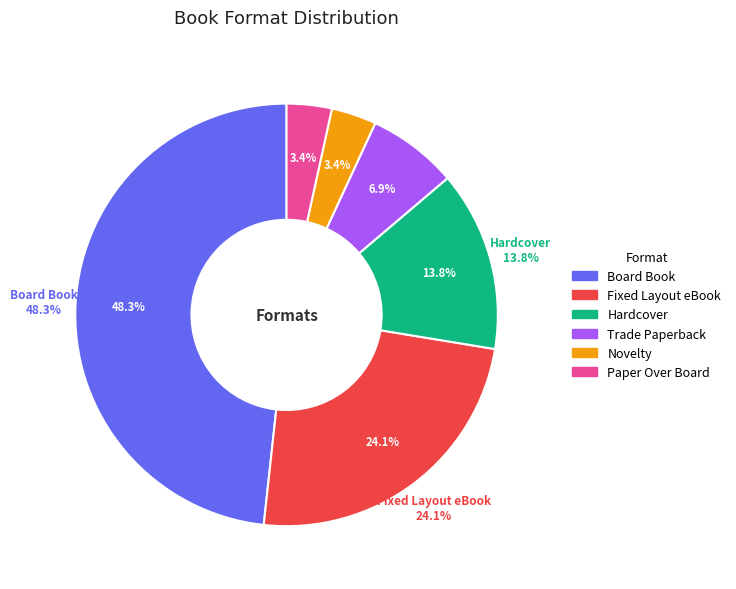

Is there any slice that represents more than half of the pie?

No